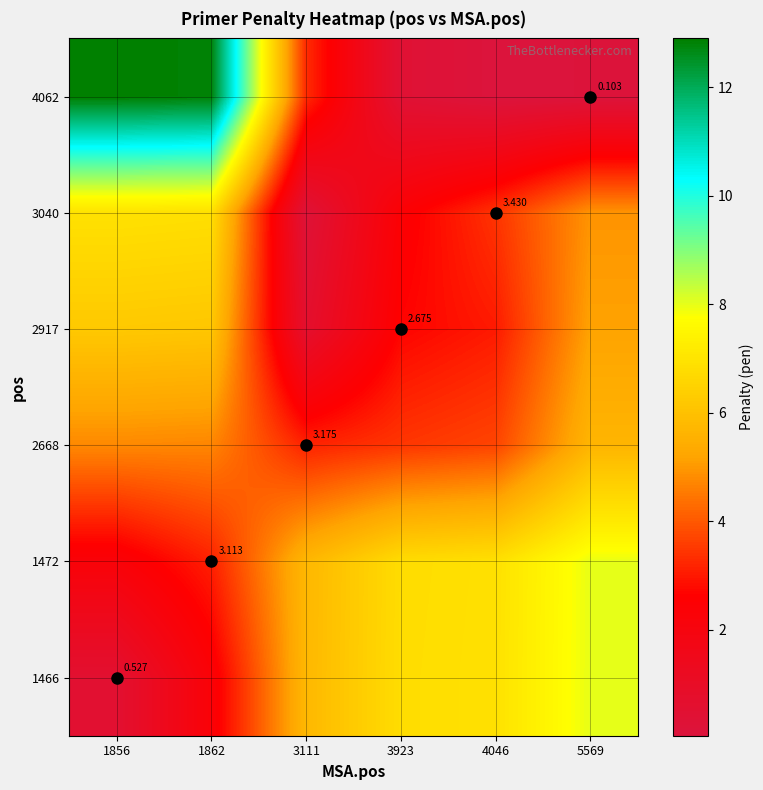

What is the total value across all series at 3111?

18.9